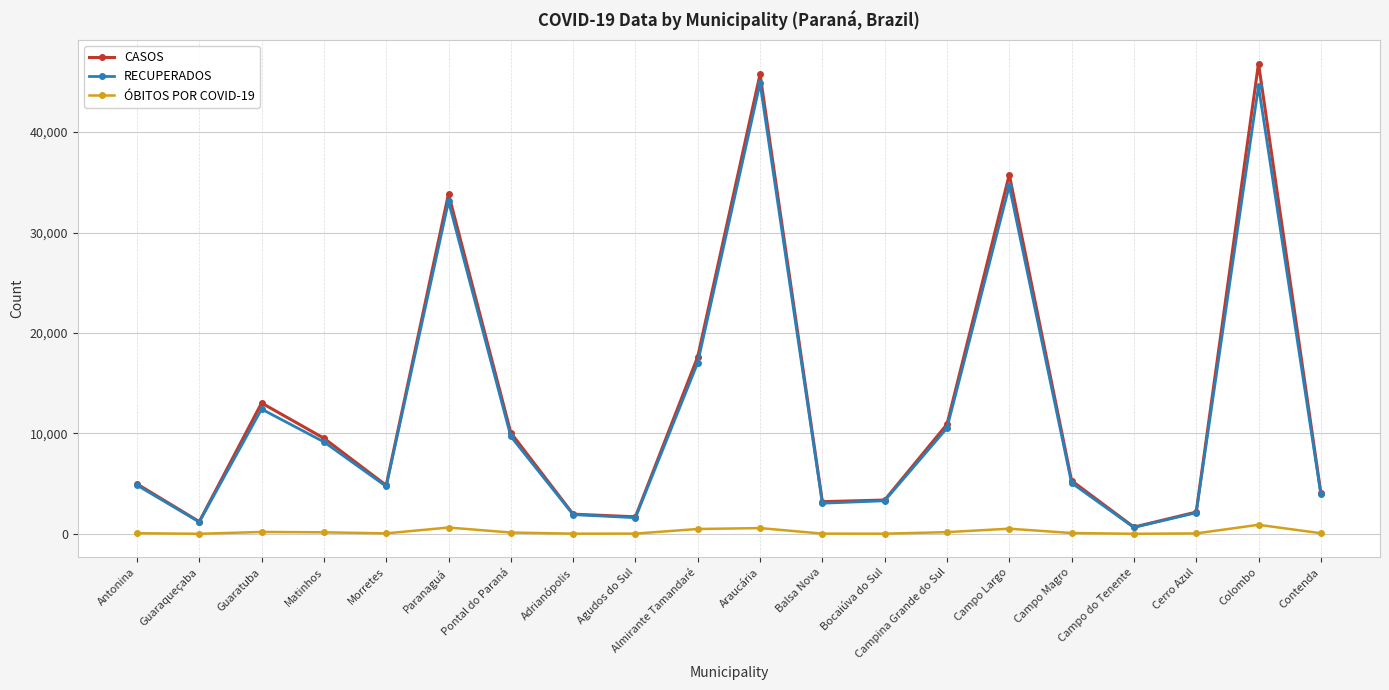

What is the greatest value displayed?

46818